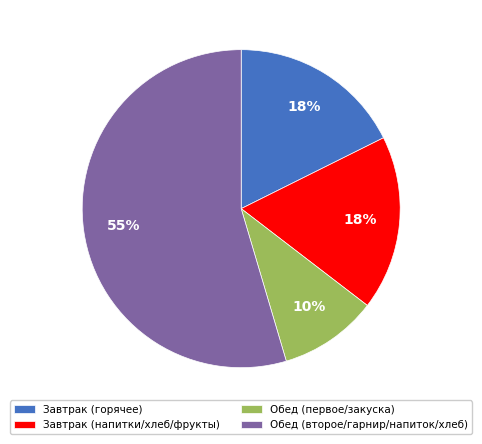

Which has a higher value, Обед (первое/закуска) or Обед (второе/гарнир/напиток/хлеб)?

Обед (второе/гарнир/напиток/хлеб)